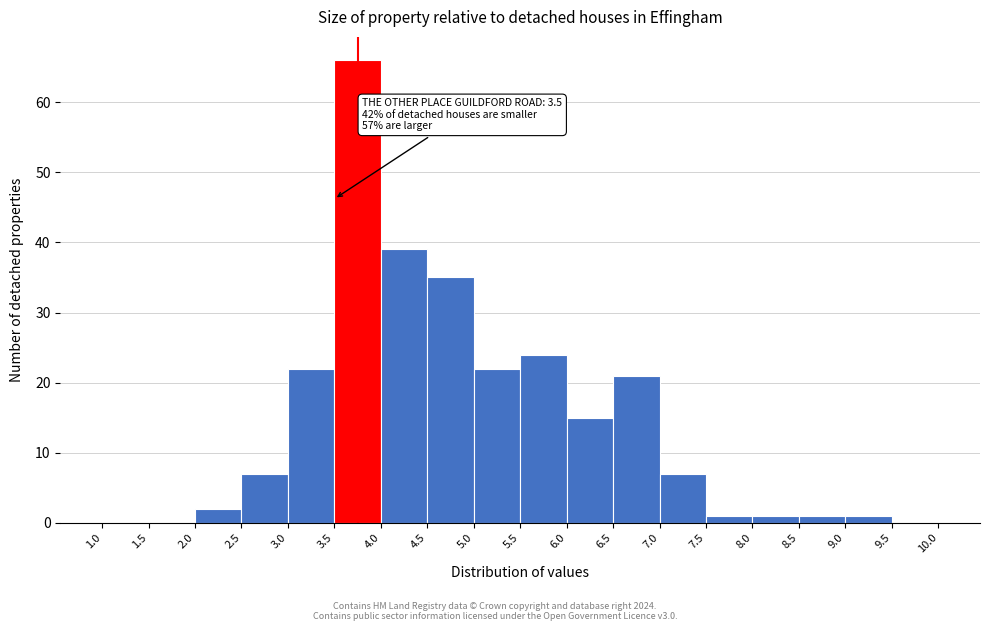

Which range on the x-axis has the tallest bar?

3.5 to 4.0